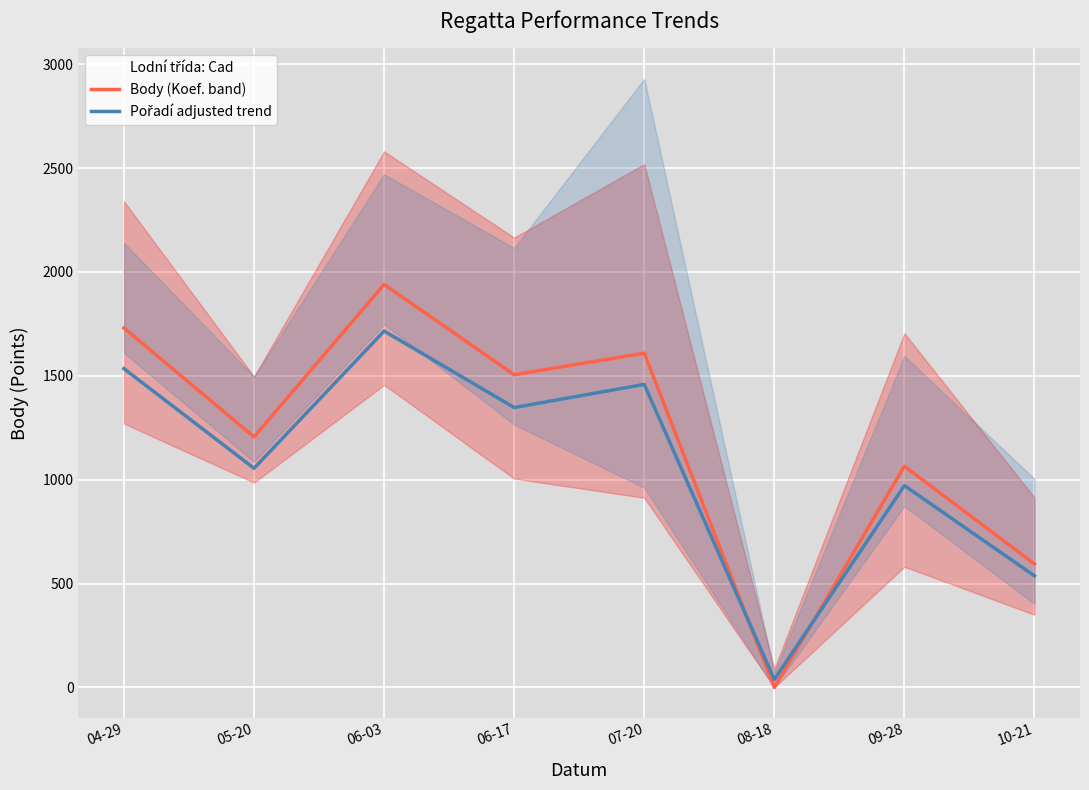

Reading left to right, list all the values displayed in this chart.

Body (Koef. band): 1730.0	1206.0	1940.0	1505.0	1609.0	0.0	1065.0	594.0
Pořadí adjusted trend: 1534.2	1054.8	1715.3	1347.2	1458.6	38.2	971.5	537.2